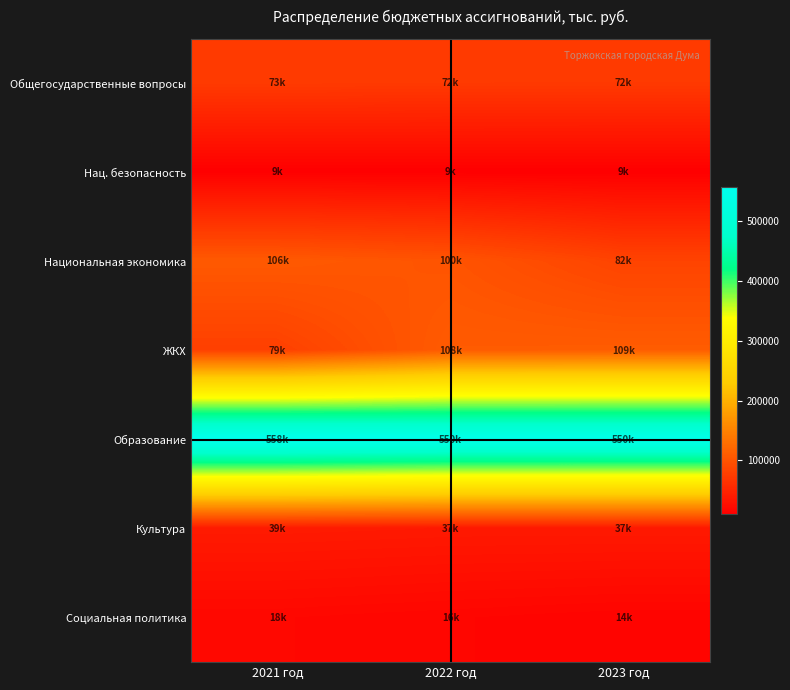

Reading right to left, transcribe all the data shown in this chart.

Общегосударственные вопросы: 2023 год=71611.4	2022 год=71735.6	2021 год=72699.2
Нац. безопасность: 2023 год=9255.7	2022 год=9308.9	2021 год=9316.4
Национальная экономика: 2023 год=82380.3	2022 год=100254.1	2021 год=105969.5
ЖКХ: 2023 год=109250.3	2022 год=108208.9	2021 год=78749.6
Образование: 2023 год=550011.6	2022 год=550234.0	2021 год=558371.5
Культура: 2023 год=37080.1	2022 год=37080.1	2021 год=38565.2
Социальная политика: 2023 год=13855.6	2022 год=16004.4	2021 год=18057.4